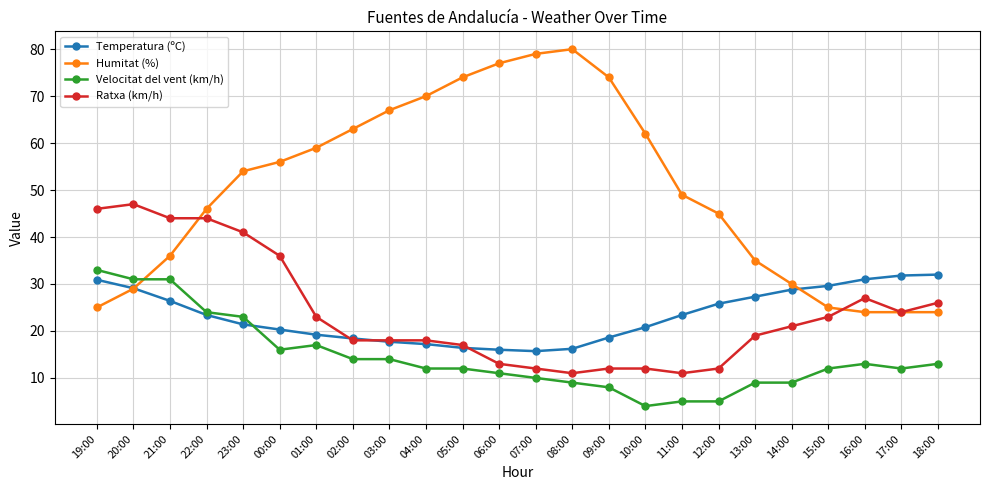

Does the chart display data point markers on the line(s)?

Yes